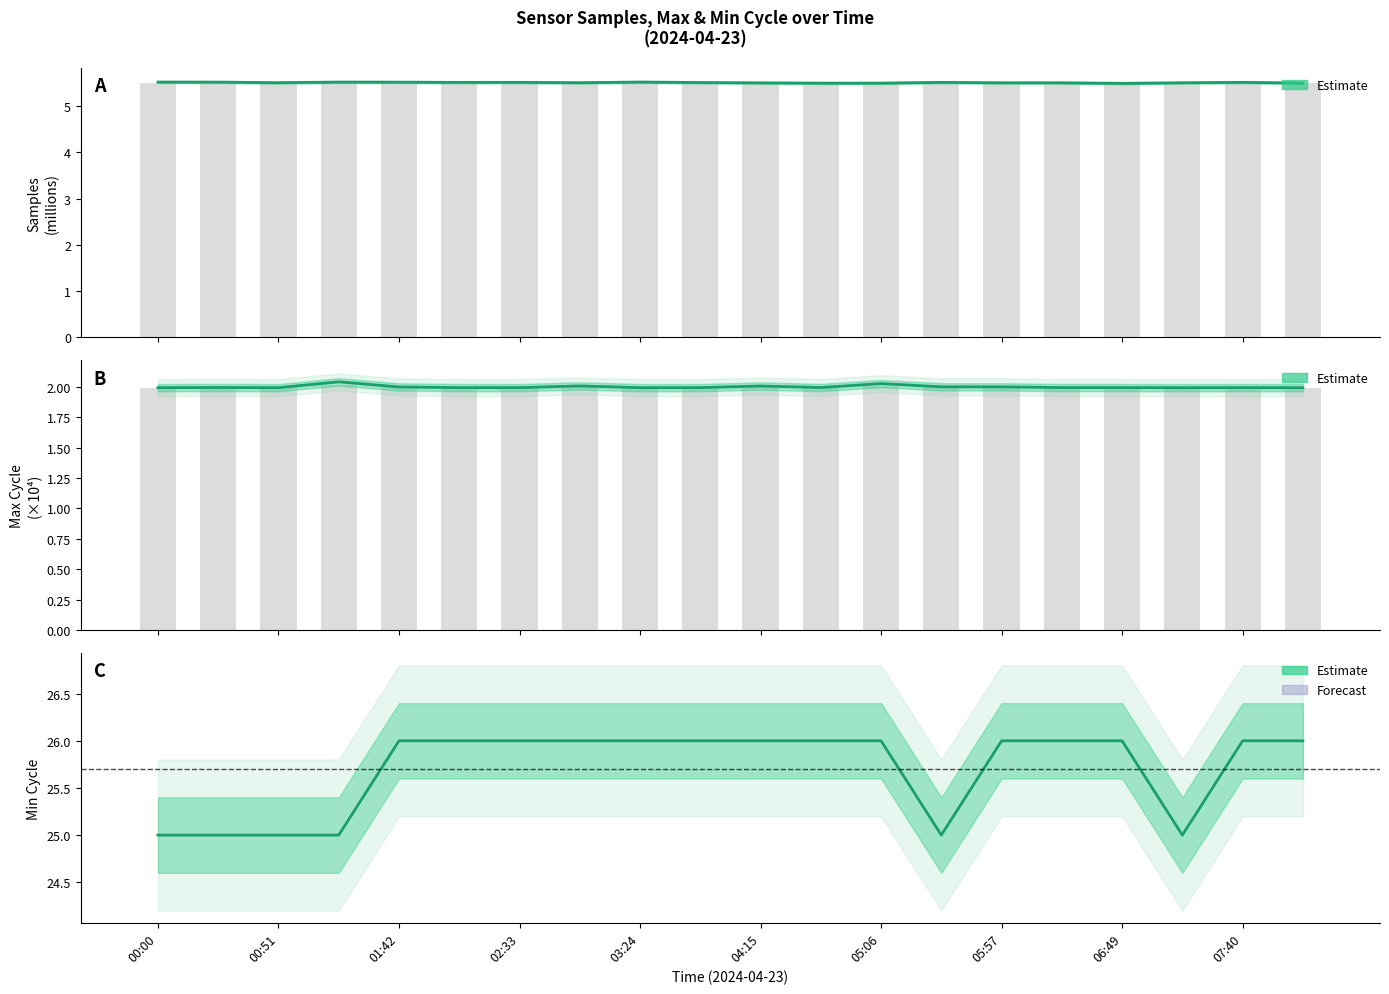

How many distinct data groups are displayed?

3